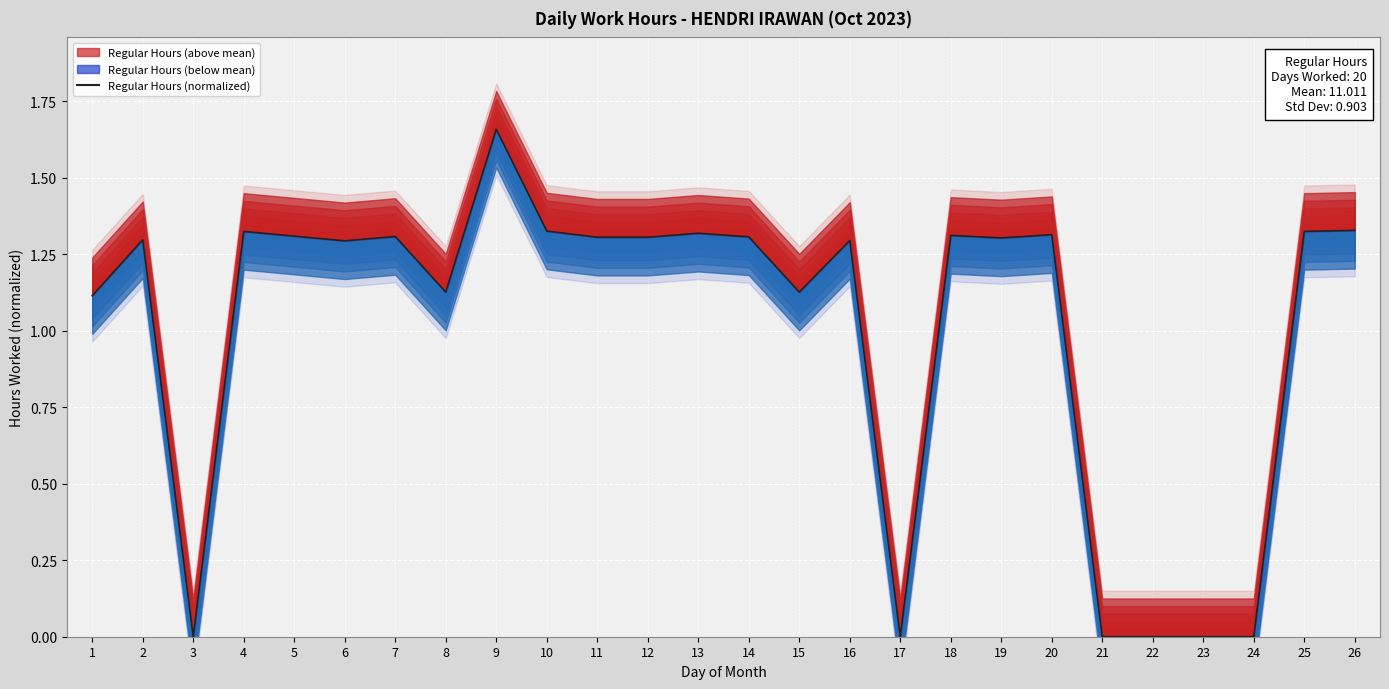

How many positive values are there?

20